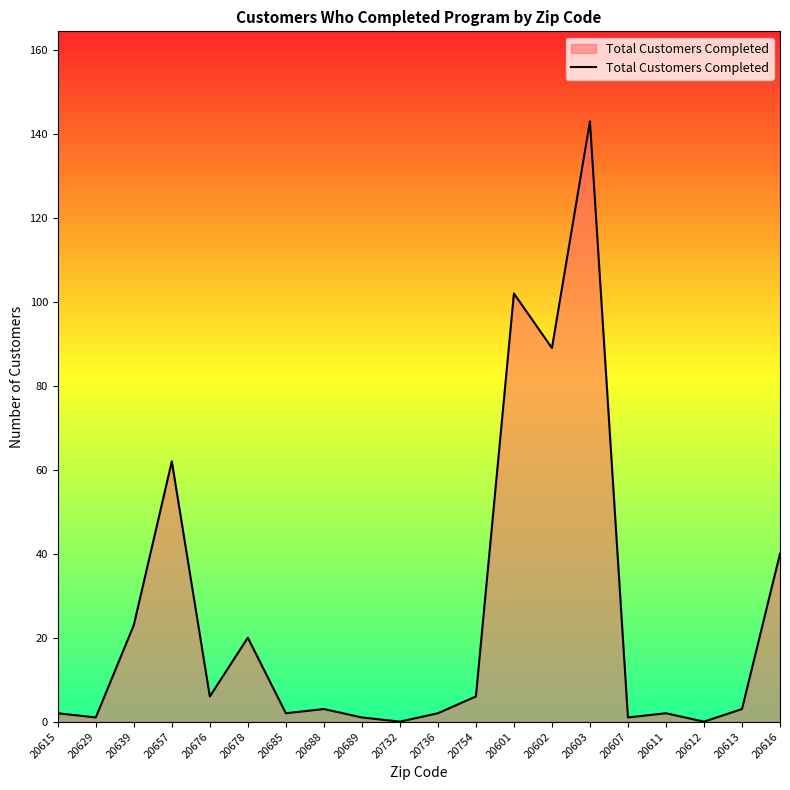

What is the difference between the values at 20676 and 20685?

4